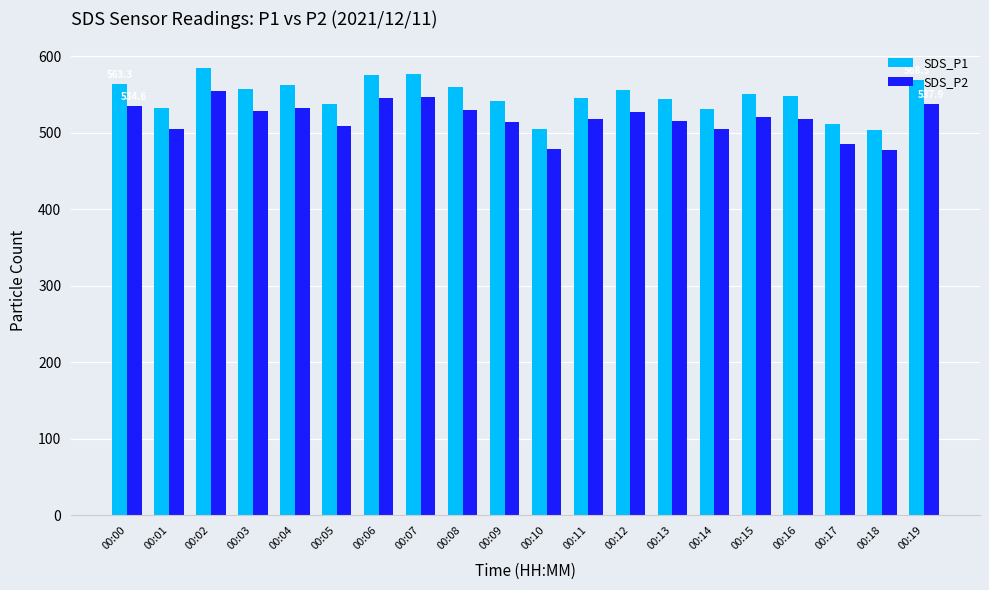

How many distinct data groups are displayed?

2